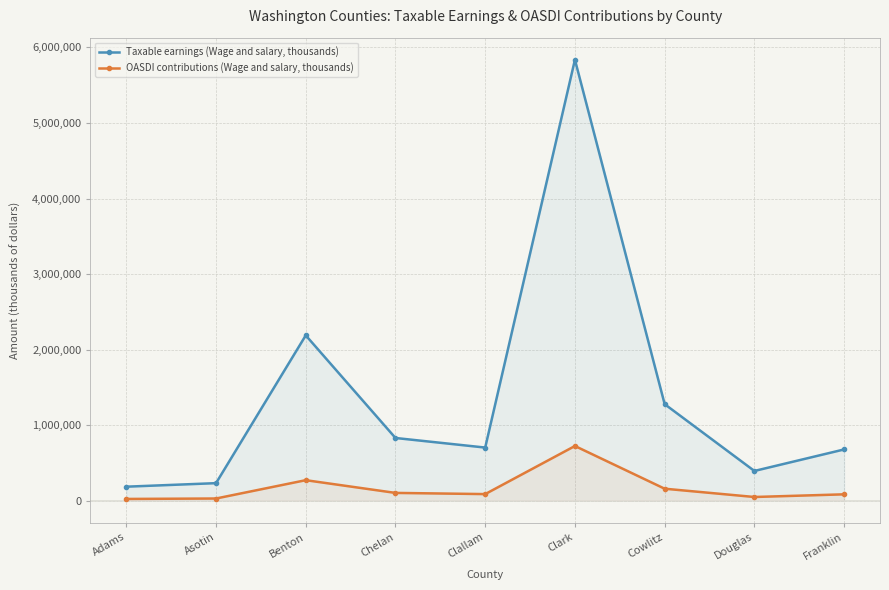

What is the spread (max minus min) of values at Clark?

5113868